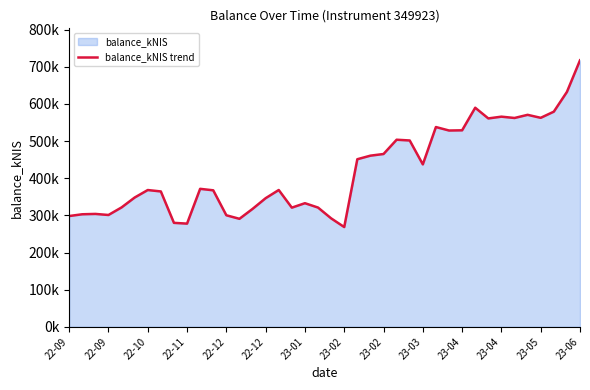

Does the chart have visible grid lines?

No